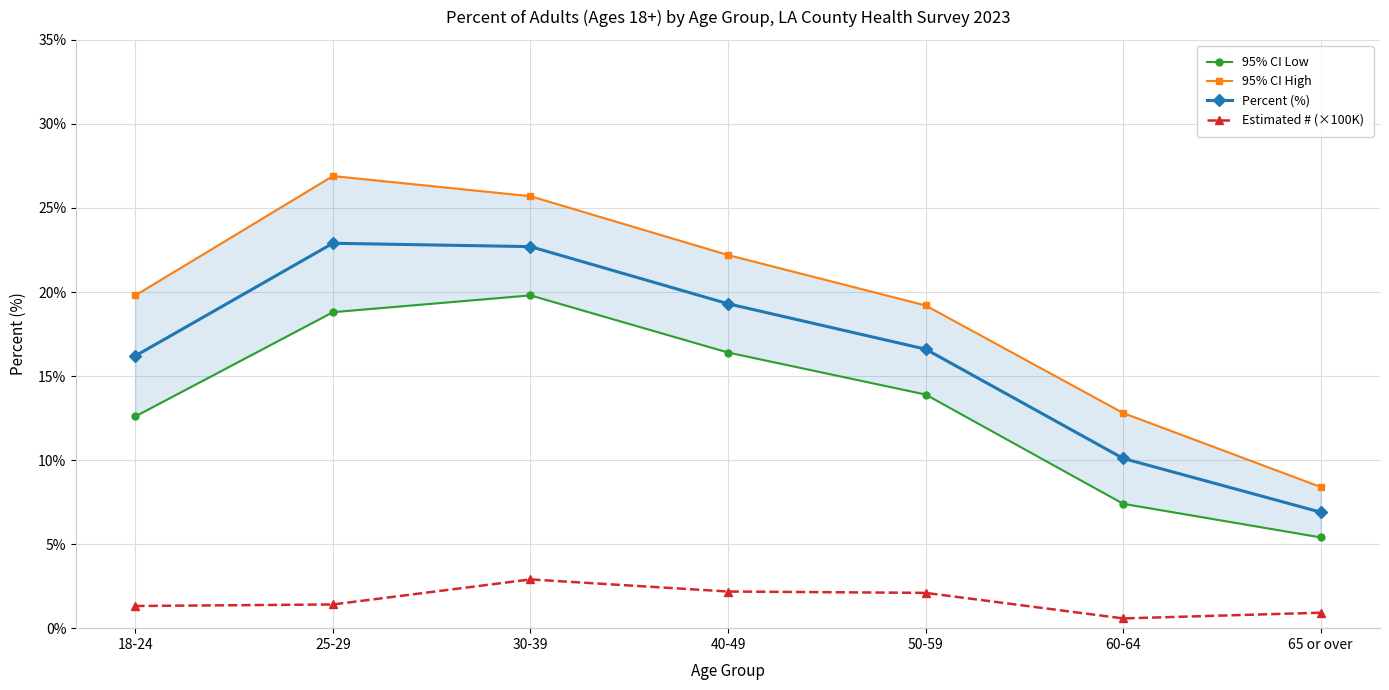

What is the total value across all series at 50-59?

51.8